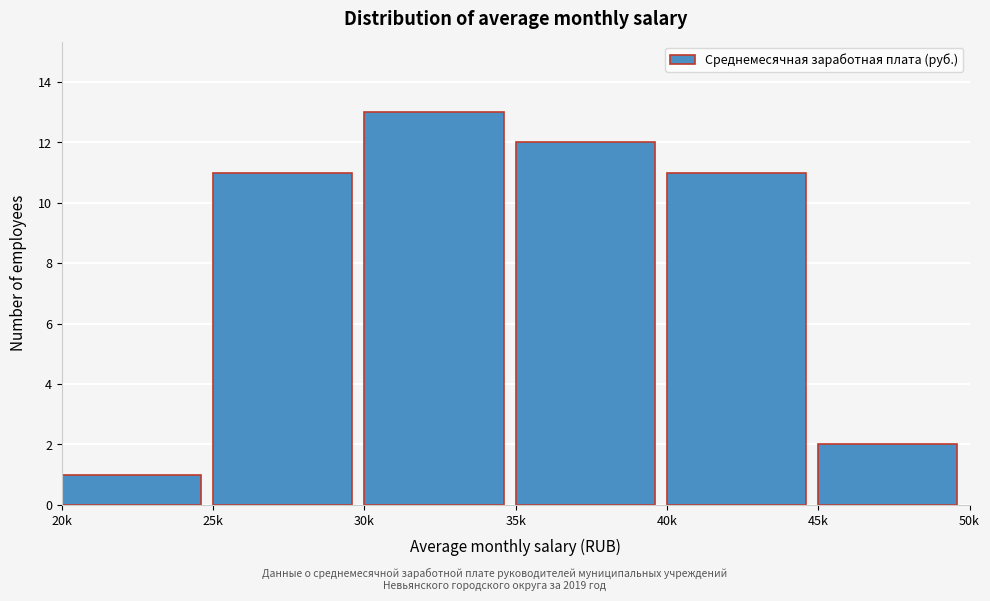

Reading right to left, list all the values displayed in this chart.

45k=2	40k=11	35k=12	30k=13	25k=11	20k=1